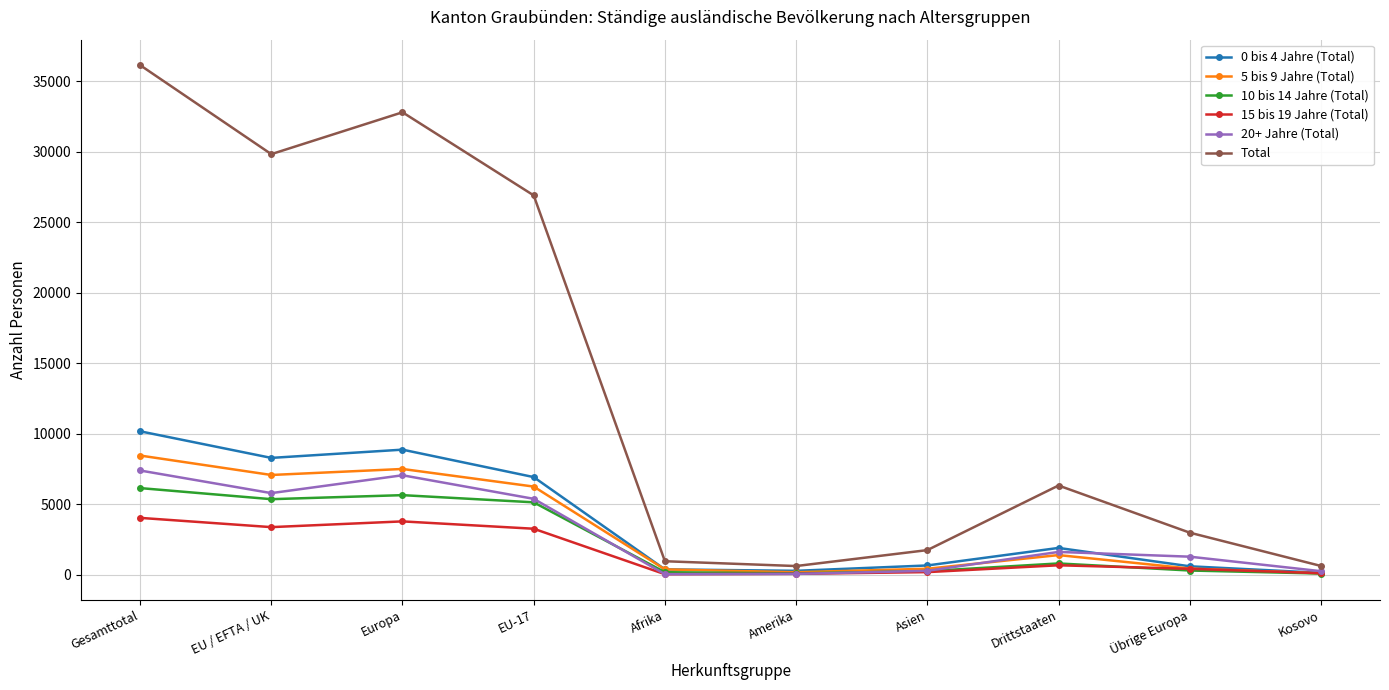

What is the maximum value shown in the chart?

36145